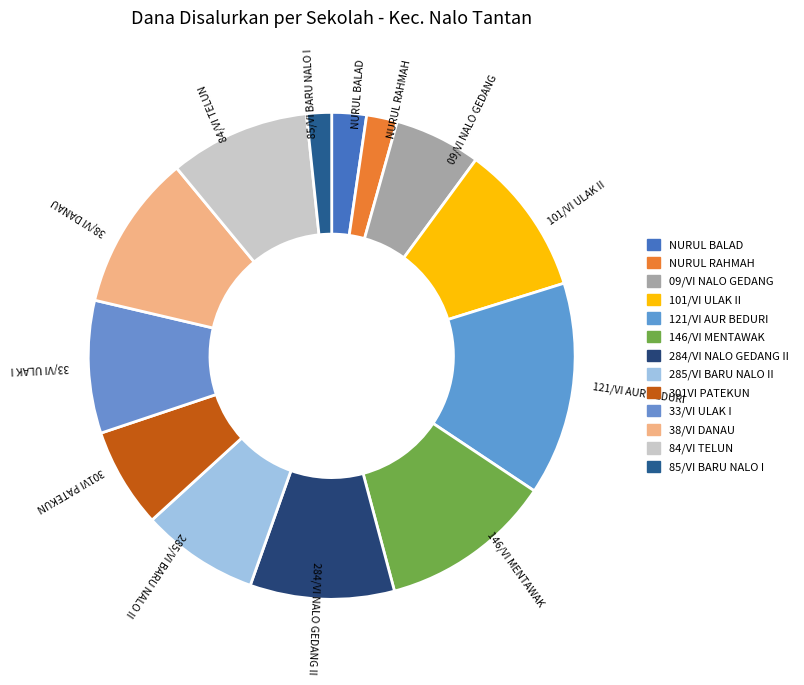

Does any single category account for the majority?

No